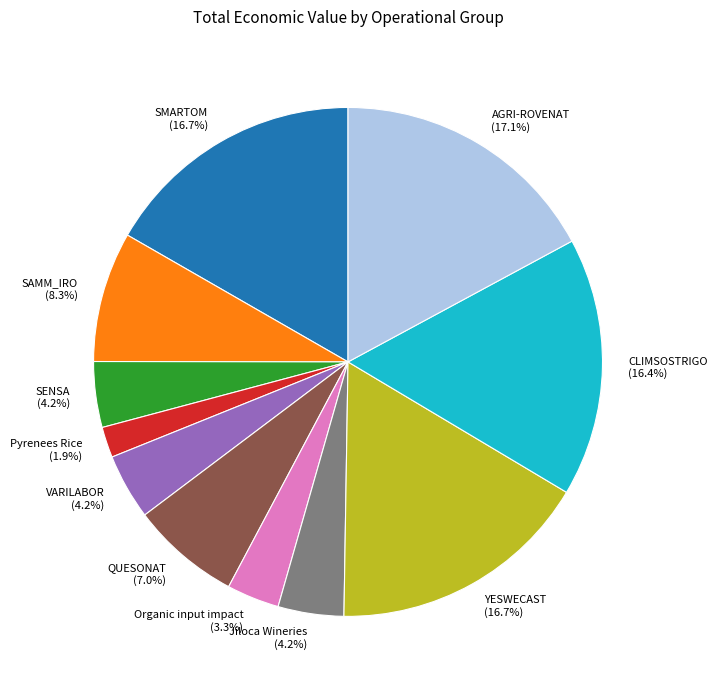

True or false: SMARTOM accounts for 24% of the total.

False